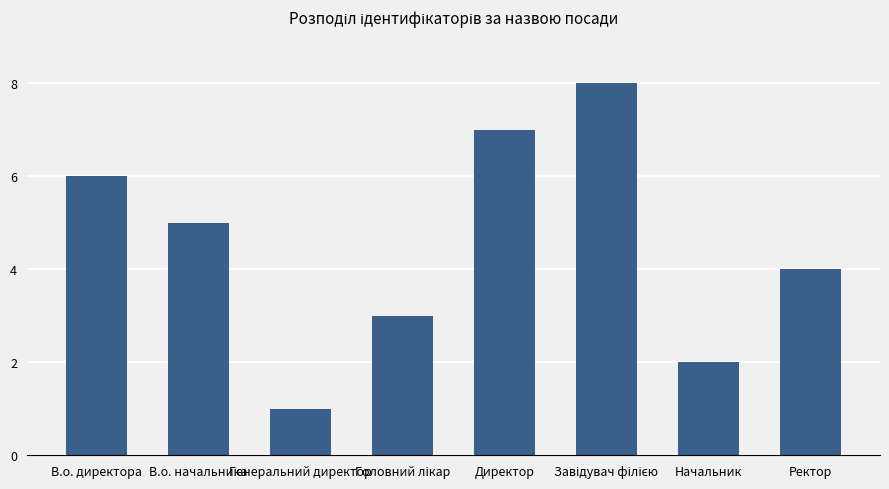

What is the difference between the maximum and minimum values?

7